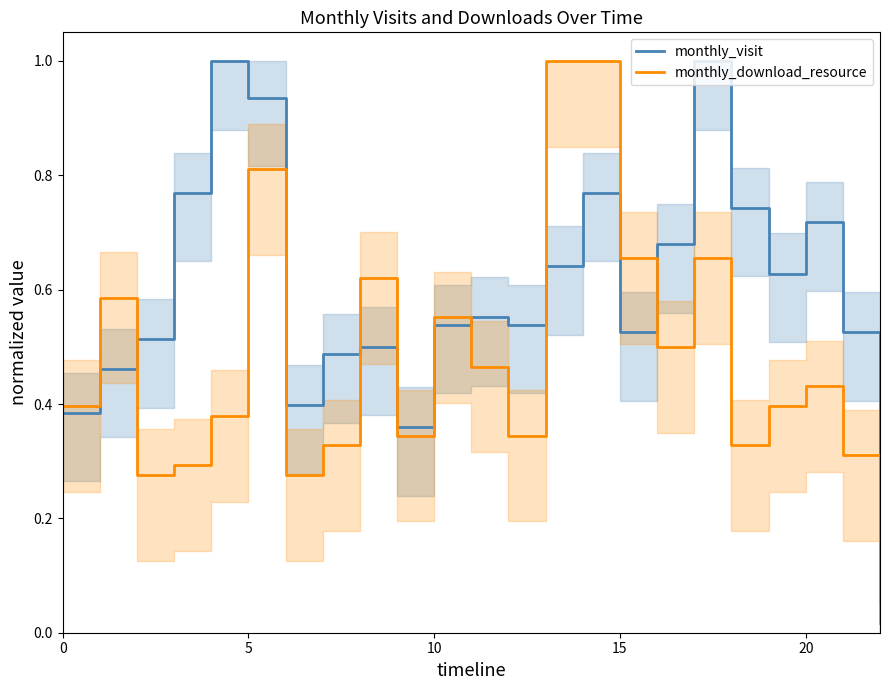

What value does the monthly_download_resource series have at 7?

0.3